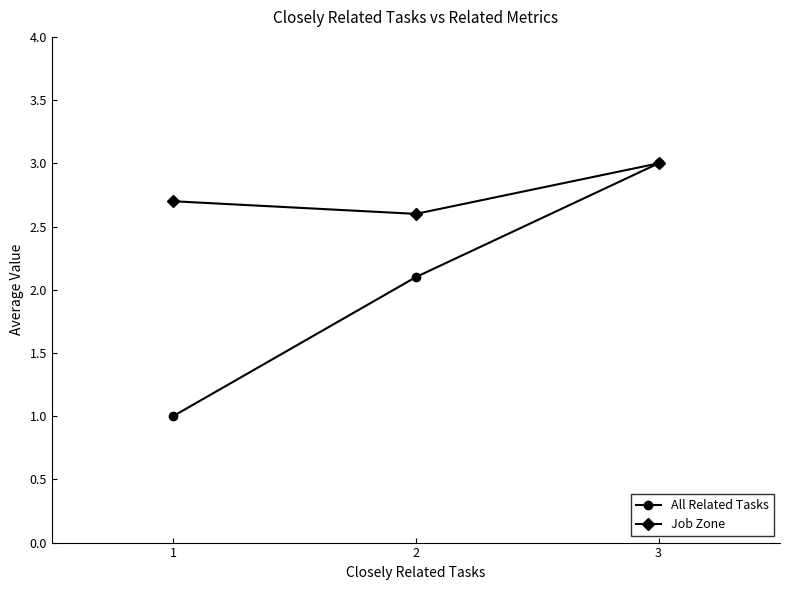

Which series has the largest total across all categories?

Job Zone